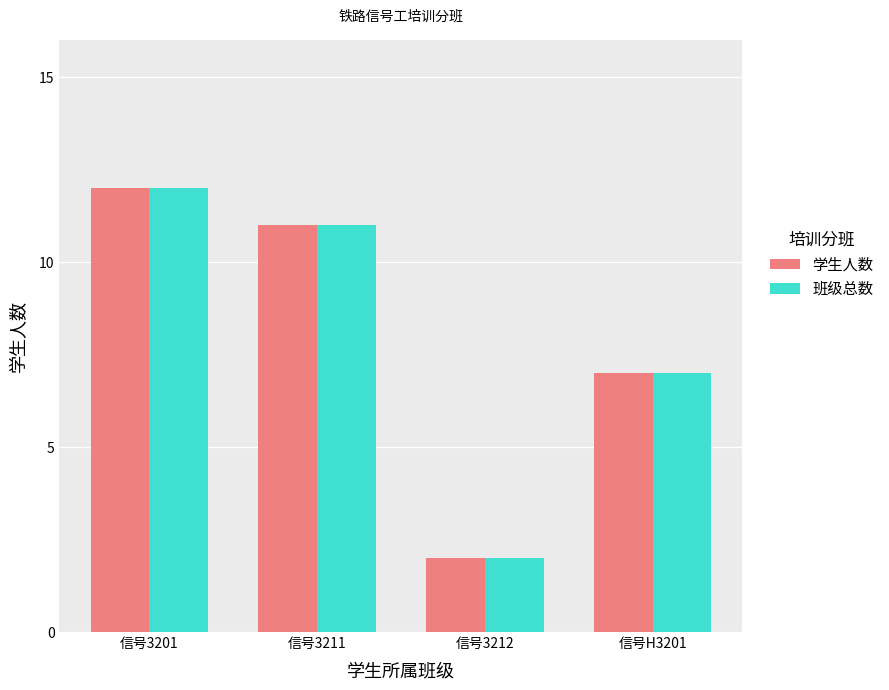

True or false: 学生人数 has a value of 3 at 信号H3201.

False